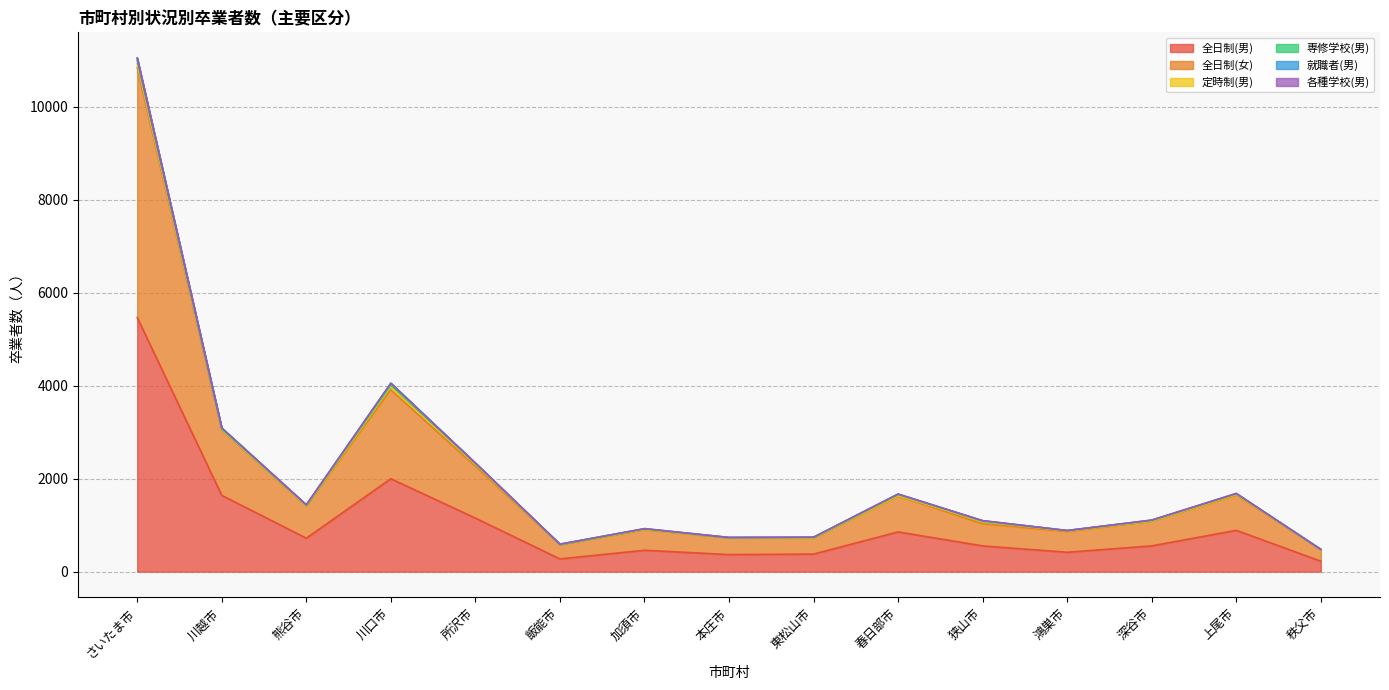

Reading left to right, transcribe all the data shown in this chart.

全日制(男): 5468	1641	720	1999	1152	274	460	367	378	855	554	417	554	889	225
全日制(女): 5376	1400	690	1911	1117	304	440	361	344	771	476	443	527	758	250
定時制(男): 85	13	8	73	41	4	10	3	4	12	47	17	8	15	0
専修学校(男): 70	16	13	34	20	6	10	3	10	22	13	7	16	16	4
就職者(男): 52	21	8	37	7	3	5	2	5	10	7	1	4	3	0
各種学校(男): 0	1	0	1	2	0	0	0	1	0	0	0	0	2	1